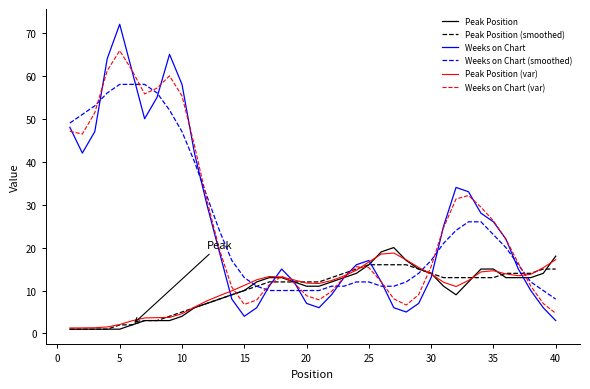

List the series in order of their peak value, lowest first.

Peak Position (smoothed), Peak Position (var), Peak Position, Weeks on Chart (smoothed), Weeks on Chart (var), Weeks on Chart